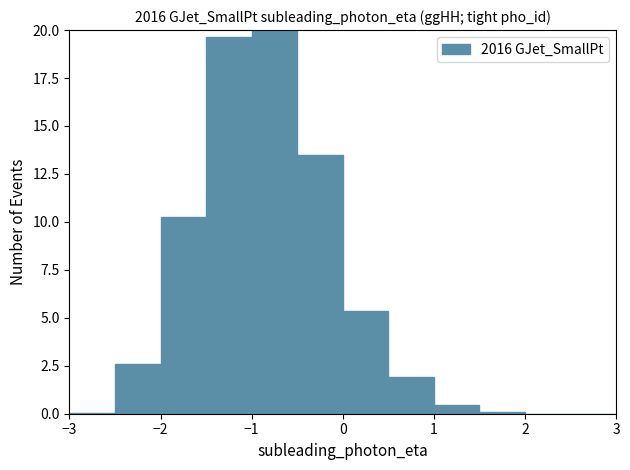

What is the height of the bar covering -0.5 to 0.0 on the x-axis? The values are not printed on the chart, so give them approximately, as read against the axis.

13.5